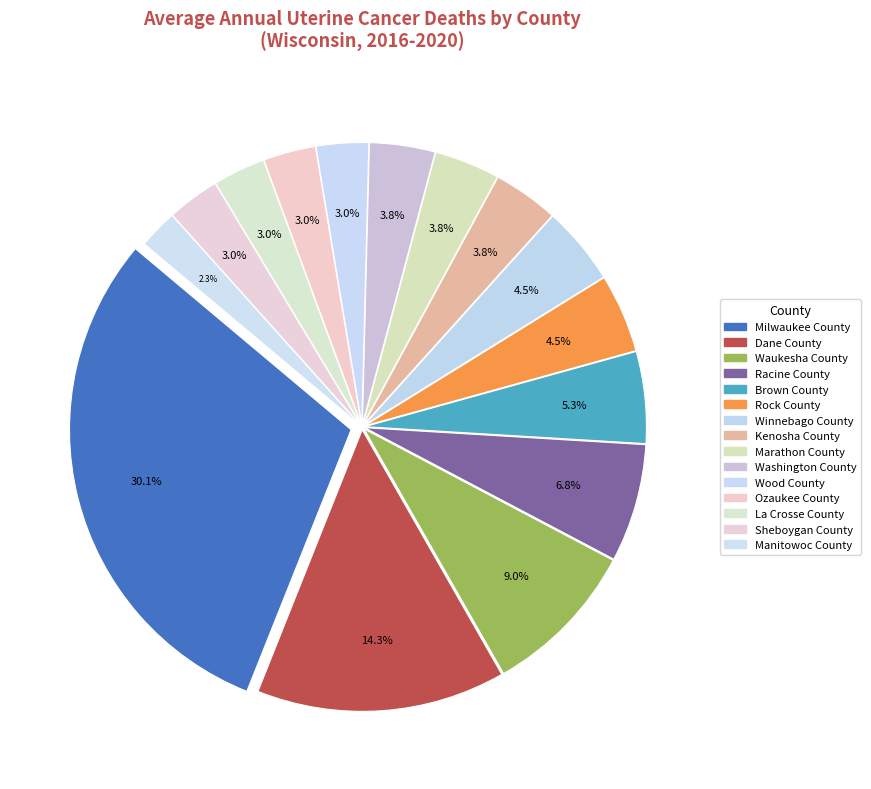

What is the ratio of the value at Dane County to the value at Ozaukee County?

4.8